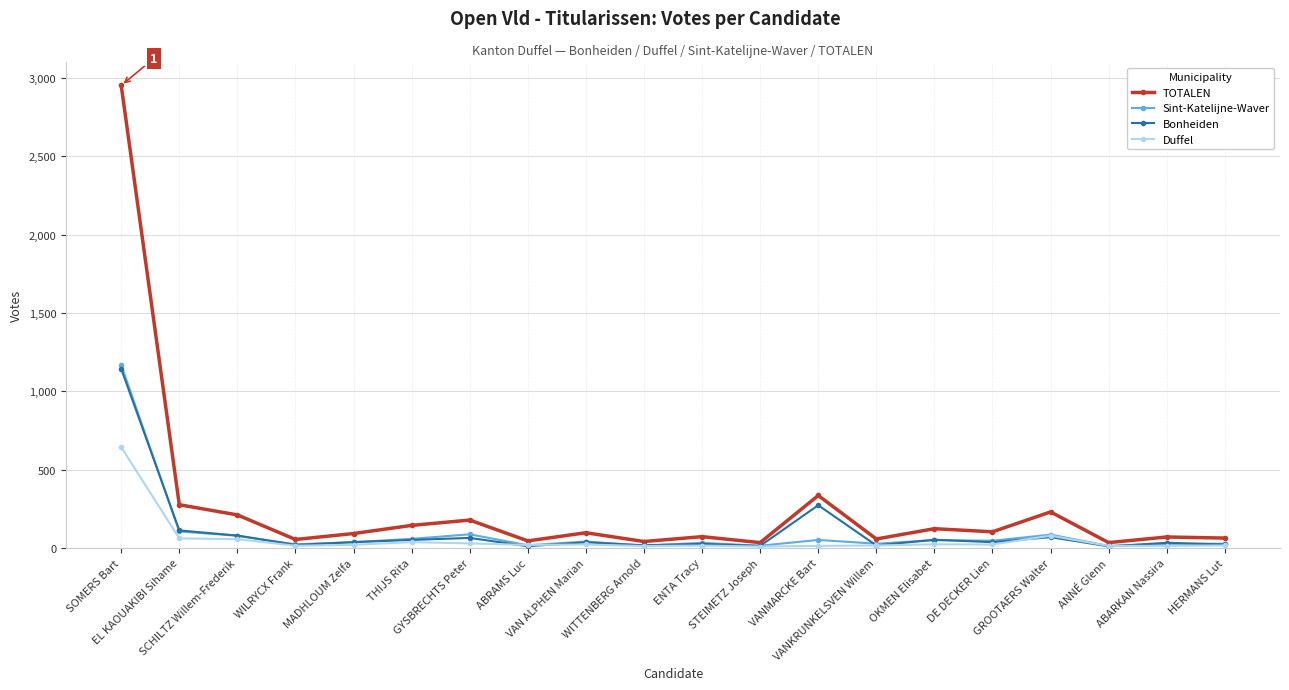

Where is TOTALEN nearest to the value 1493?

VANMARCKE Bart